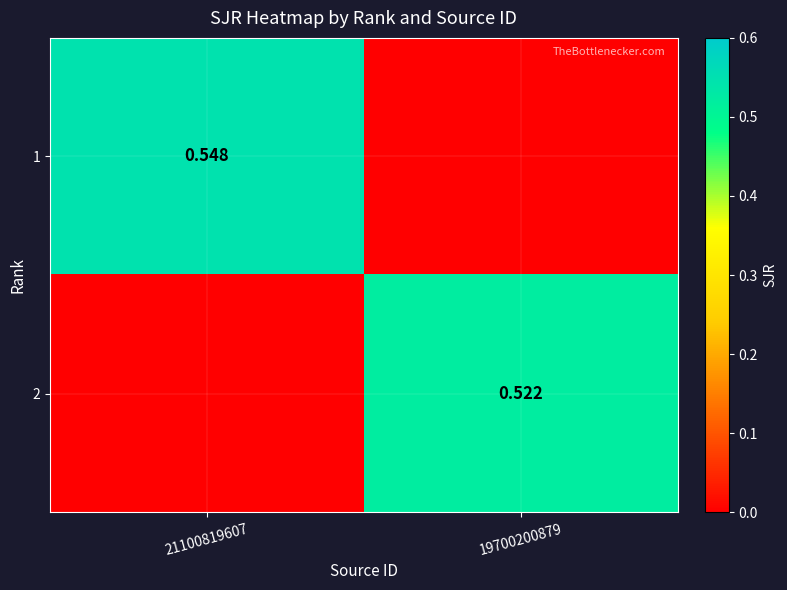

Which series has the widest spread of values?

1